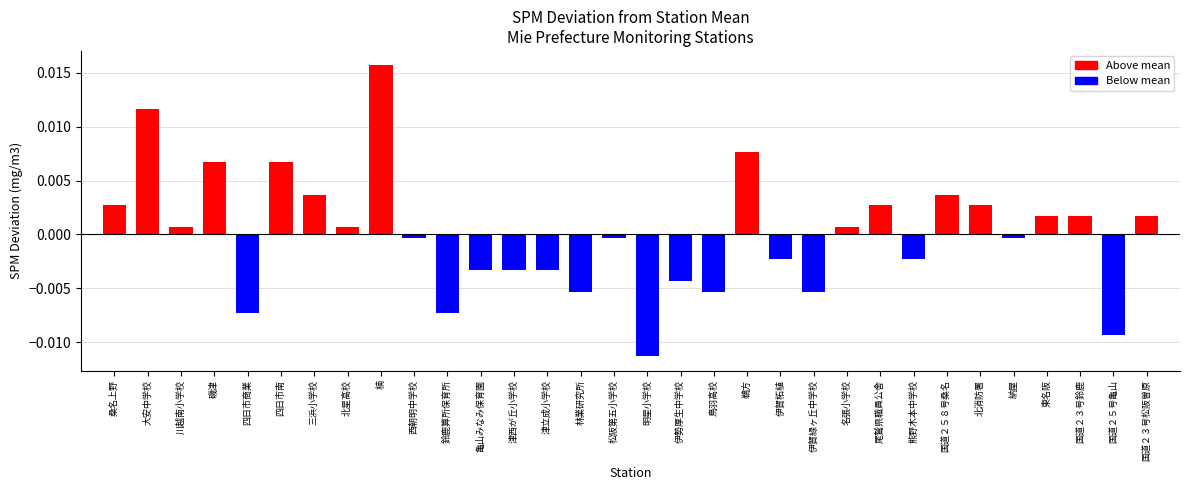

How many data points are less than 0?

16